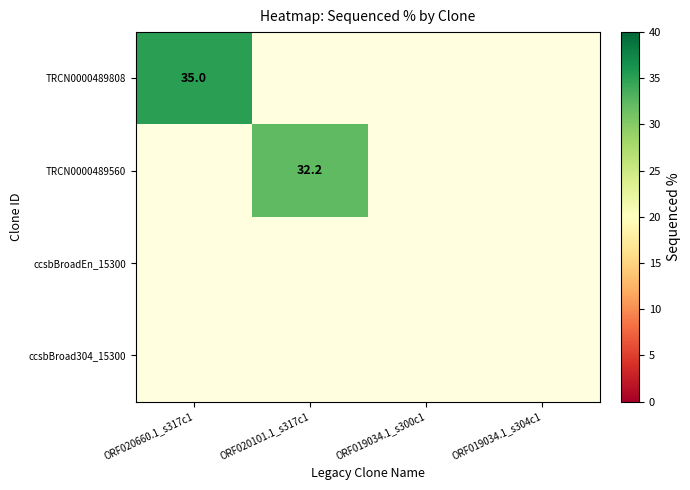

True or false: TRCN0000489560 has a value of 32.2 at ORF020101.1_s317c1.

True